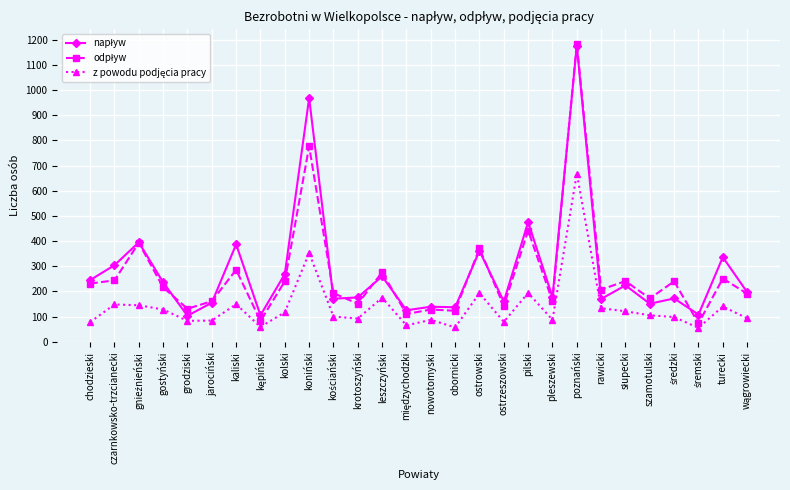

What is the minimum value shown in the chart?

55